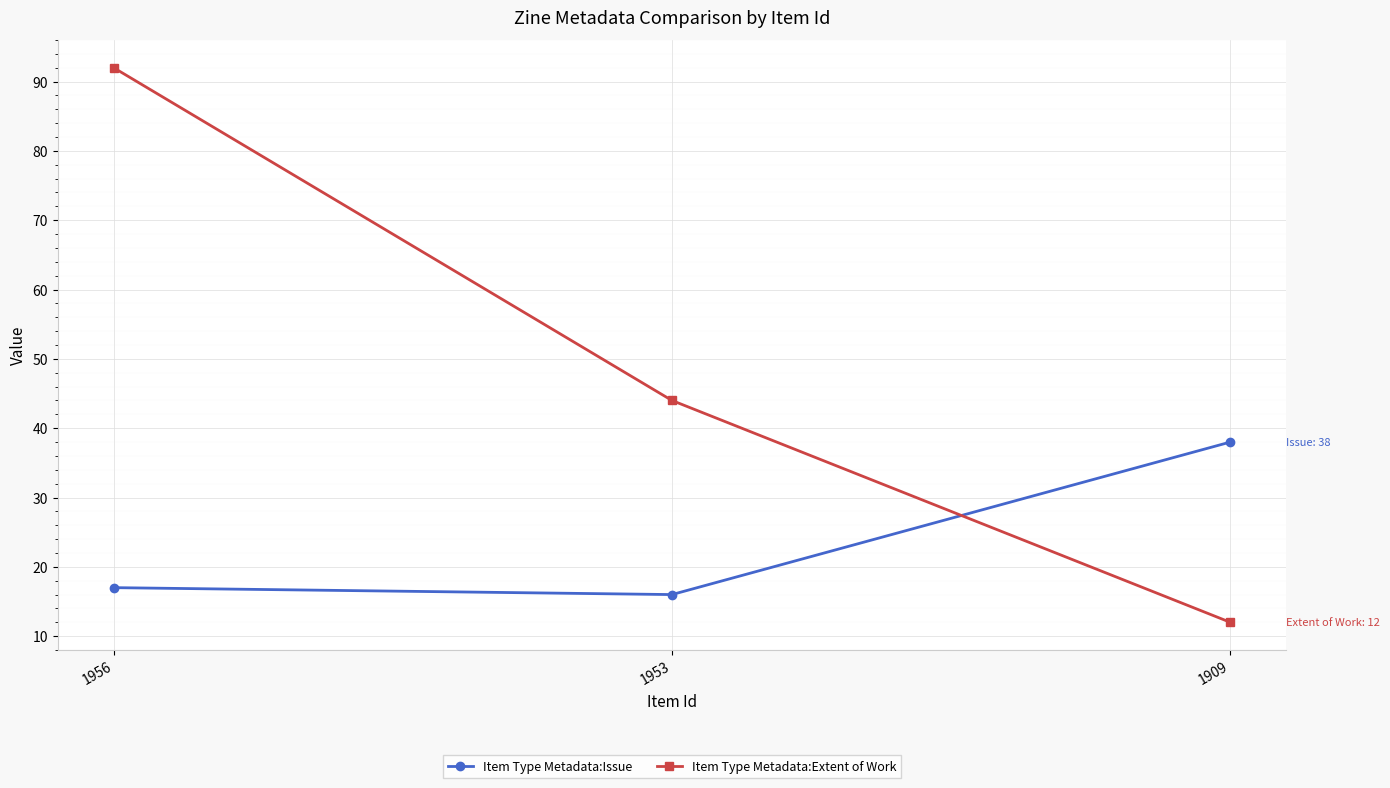

What is the value of the Item Type Metadata:Issue point at the 1st from the left?

17